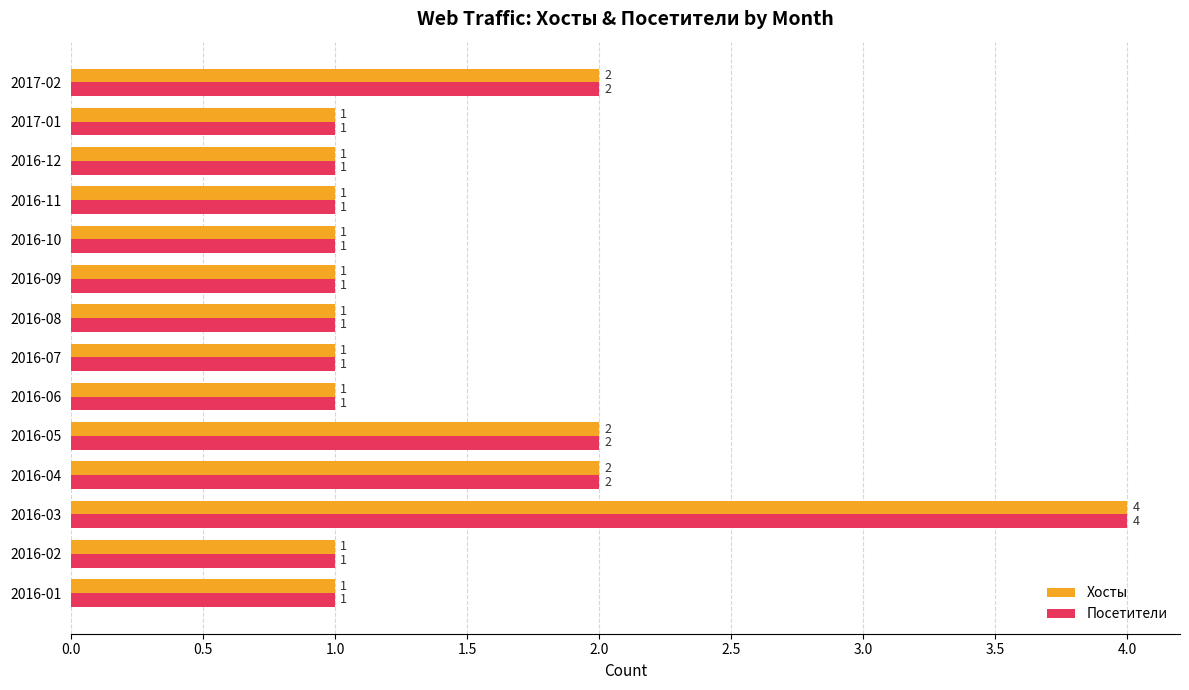

What are all the series names shown in the legend?

Хосты, Посетители